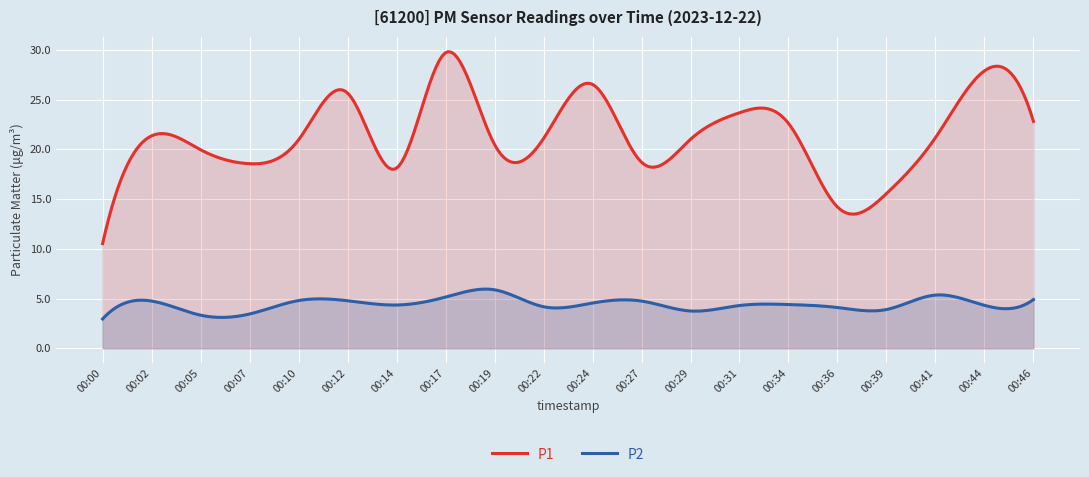

Is the value of P2 at 00:29 greater than the value of P1 at 00:07?

No